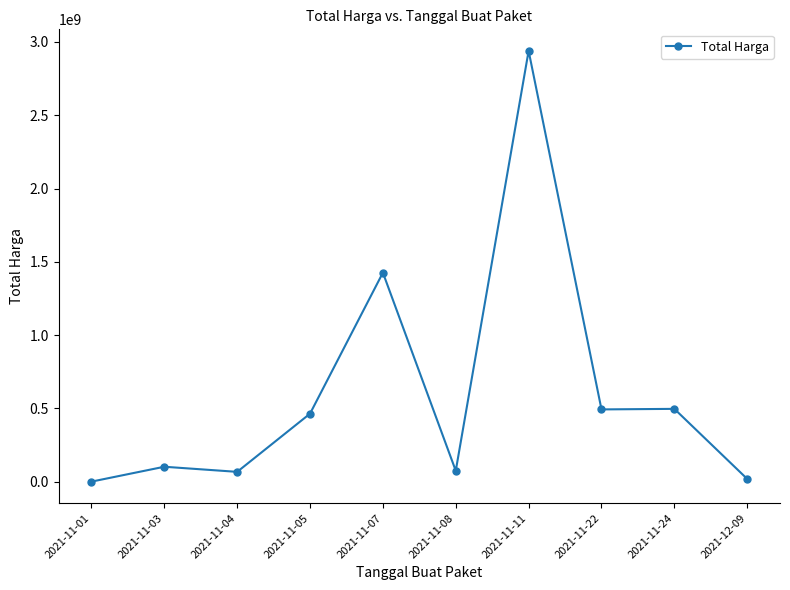

True or false: there are more than 1 points higher than both neighbors.

True